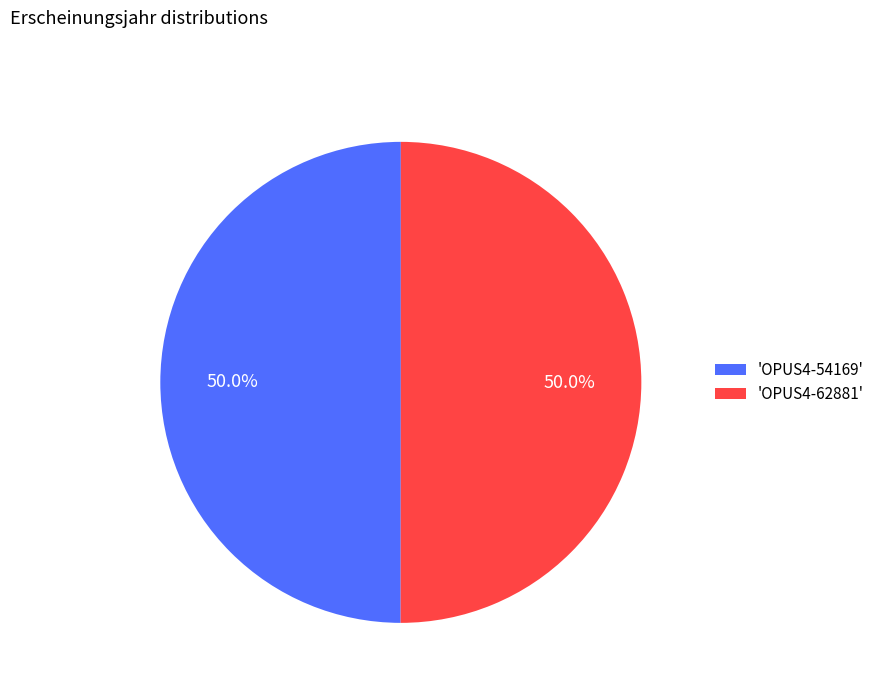

What is the ratio of the value at 'OPUS4-62881' to the value at 'OPUS4-54169'?

1.0